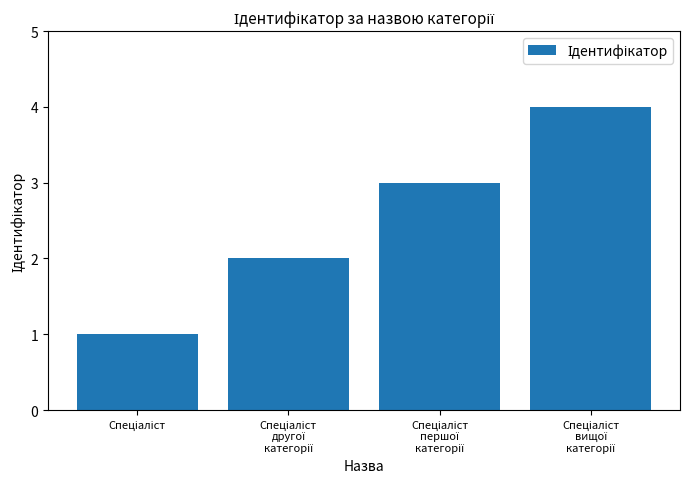

What is the maximum value shown in the chart?

4